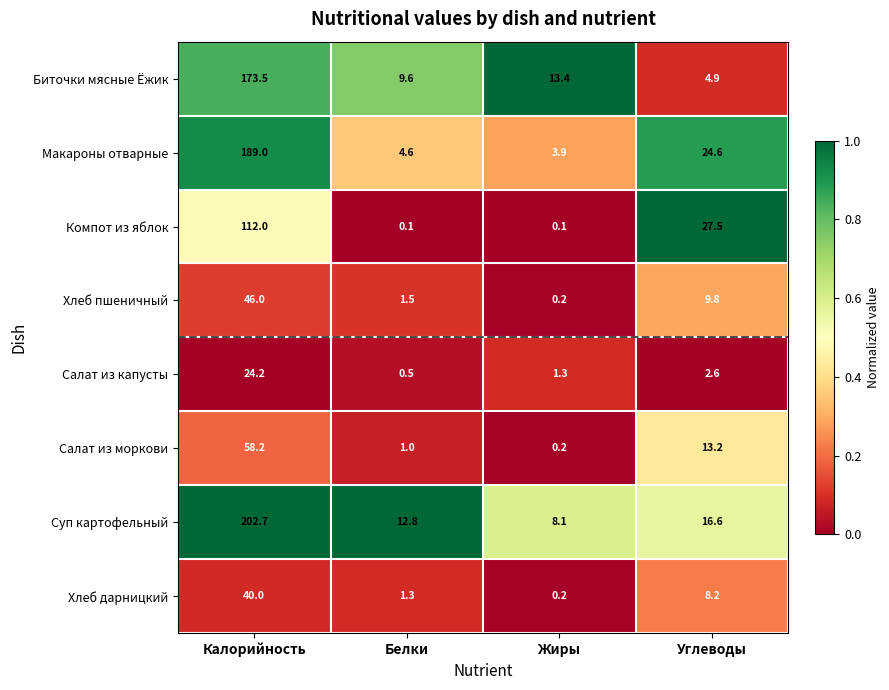

What is the difference between the second highest and minimum values in the Хлеб дарницкий series?

8.0